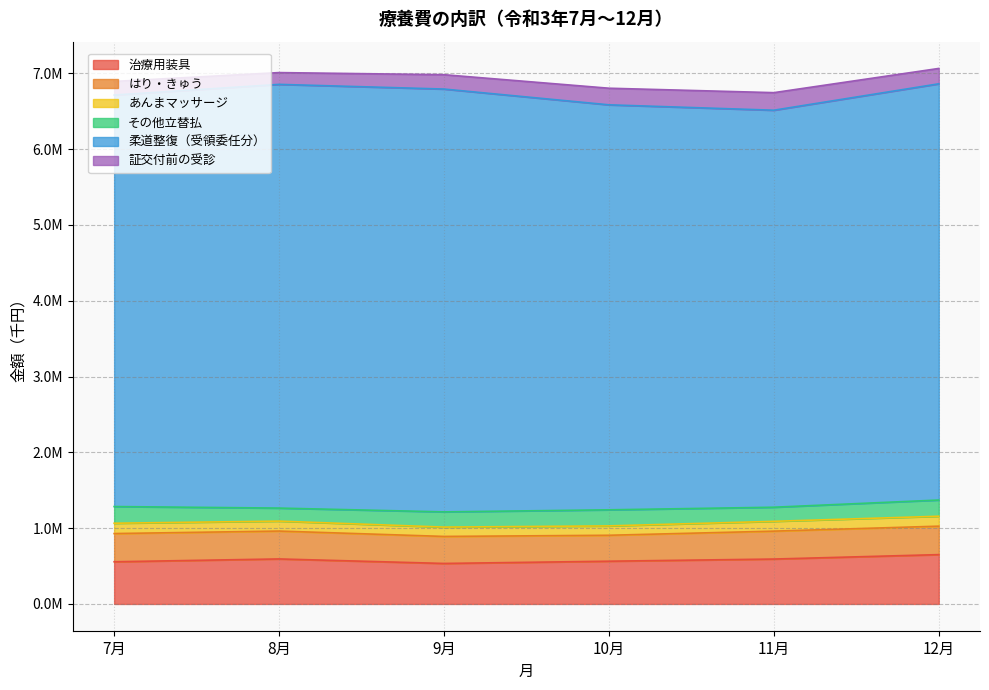

What is the label of the 6th point from the right?

7月